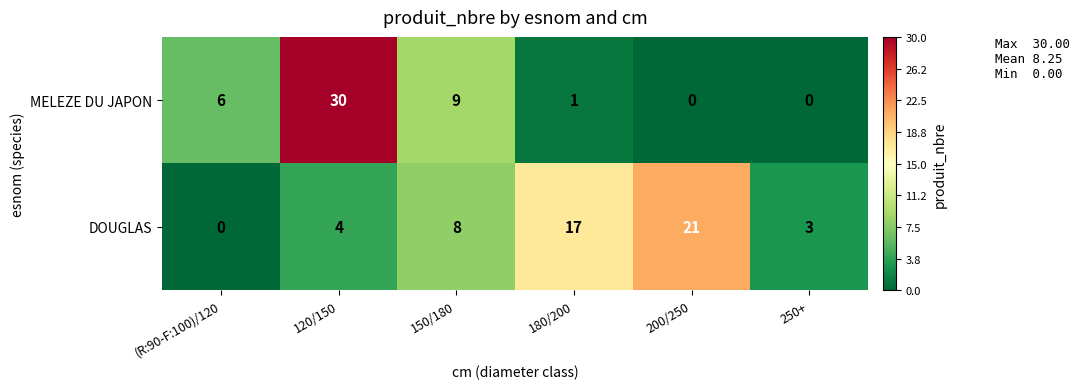

What is the sum of all DOUGLAS values?

53